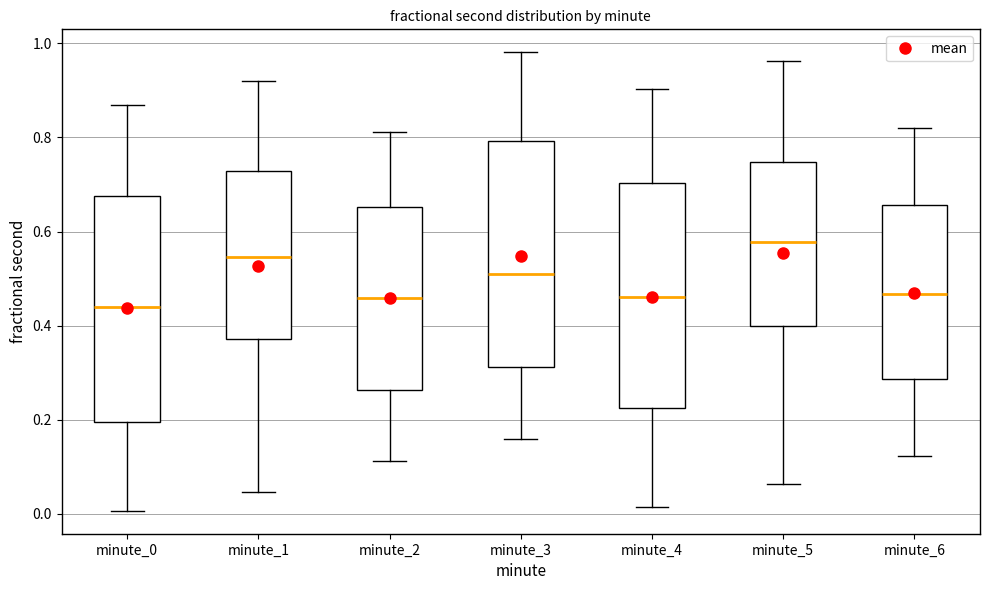

Where is the upper edge of the box for minute_4 on the y-axis? The values are not printed on the chart, so give them approximately, as read against the axis.

0.70